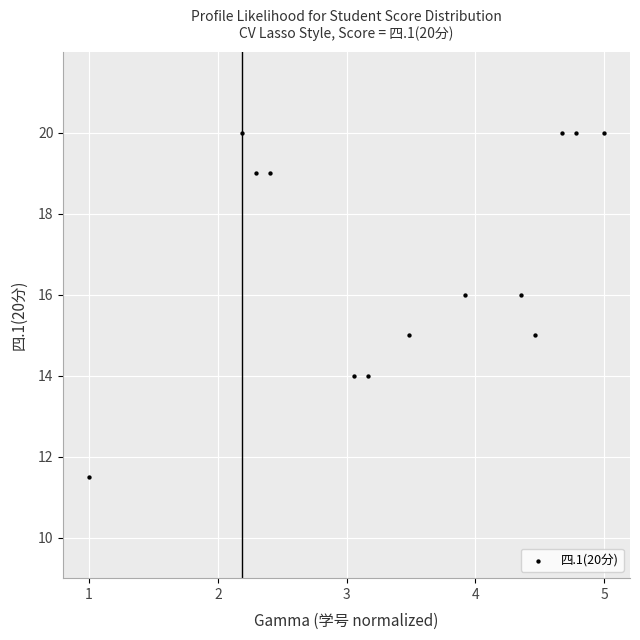

List the coordinates of all points as (Y, X) pairs, reading left to right.

(11.5, 1.0)  (20.0, 2.2)  (19.0, 2.3)  (19.0, 2.4)  (14.0, 3.1)  (14.0, 3.2)  (15.0, 3.5)  (16.0, 3.9)  (16.0, 4.4)  (15.0, 4.5)  (20.0, 4.7)  (20.0, 4.8)  (20.0, 5.0)